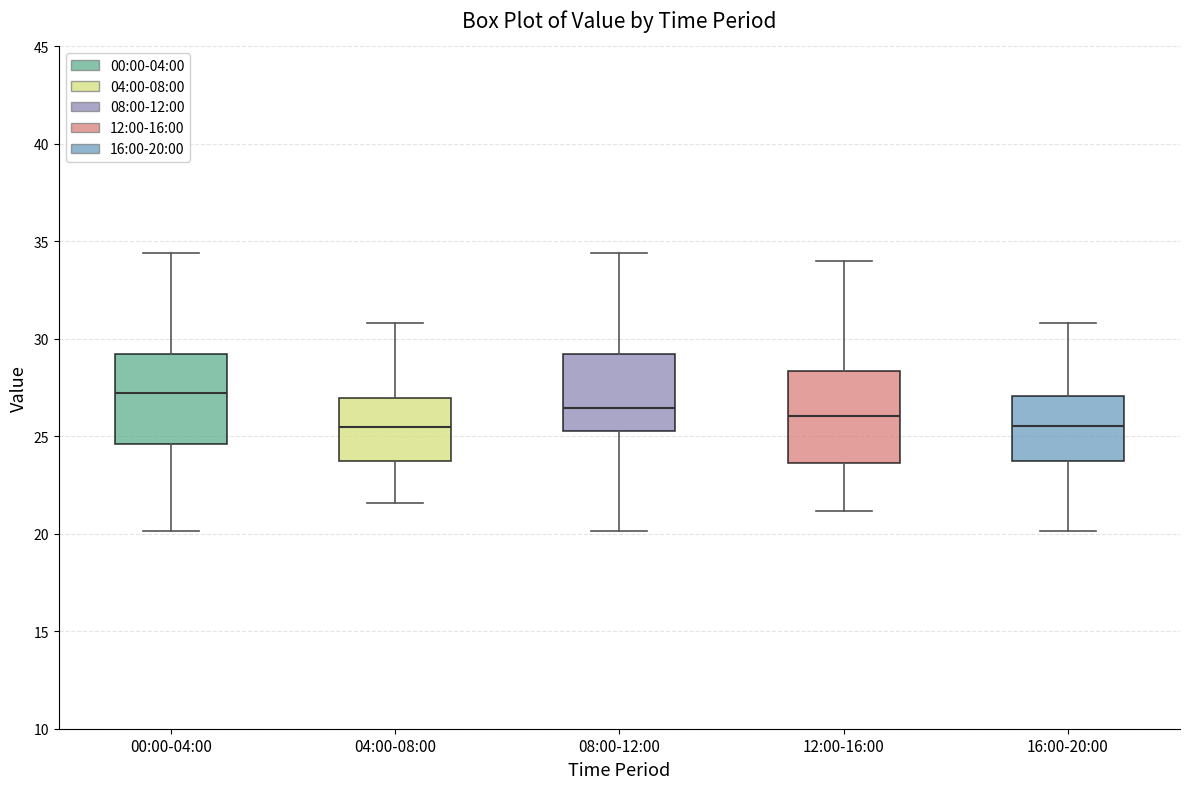

Reading left to right, transcribe this box plot: for each box, give where its median line is, the range the box spans, and where its two whiskers end, as read against the y-axis. The values are not printed on the chart, so give them approximately, as read against the axis.

00:00-04:00: median 27.0, box 24.5 to 29.0, whiskers 20.0 to 34.5
04:00-08:00: median 25.5, box 23.5 to 27.0, whiskers 21.5 to 31.0
08:00-12:00: median 26.5, box 25.5 to 29.0, whiskers 20.0 to 34.5
12:00-16:00: median 26.0, box 23.5 to 28.5, whiskers 21.0 to 34.0
16:00-20:00: median 25.5, box 23.5 to 27.0, whiskers 20.0 to 31.0